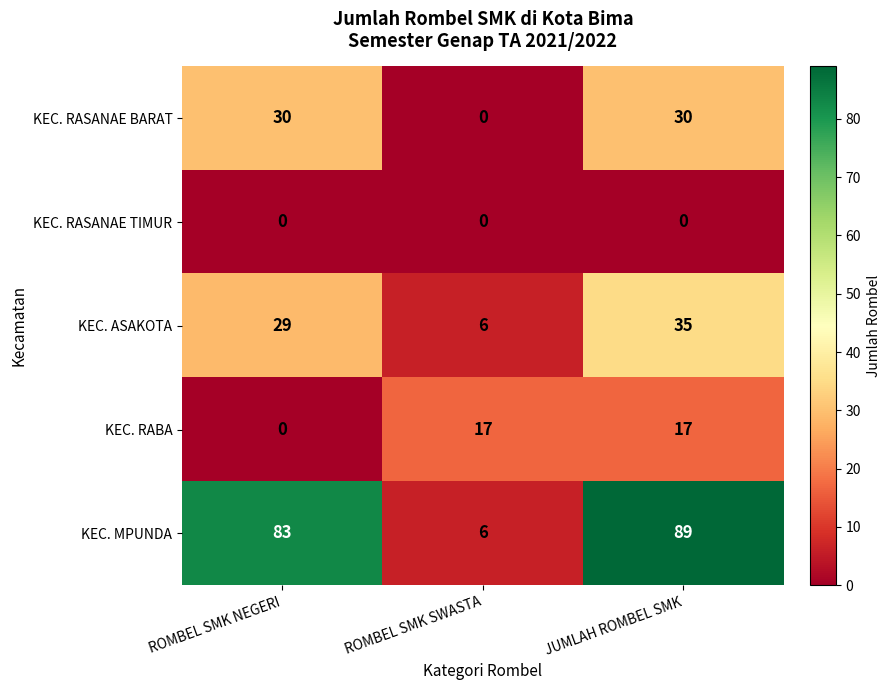

What value does the KEC. RABA series have at JUMLAH ROMBEL SMK, to the nearest 10?

20